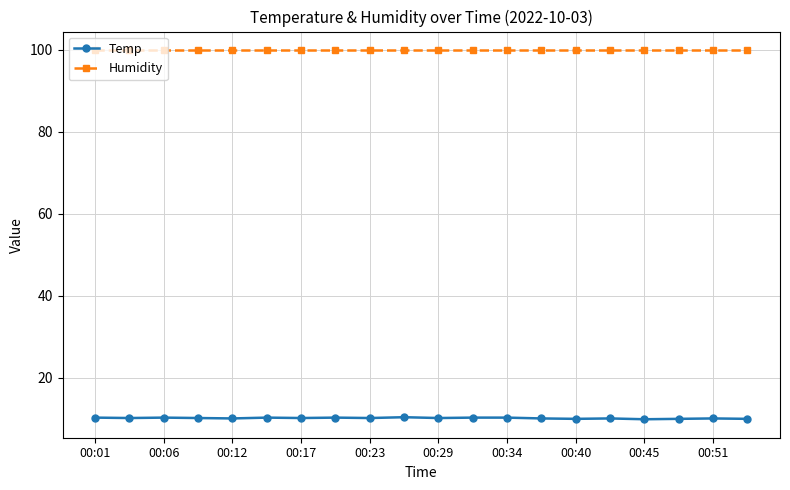

What is the highest value of the Temp series?

10.4